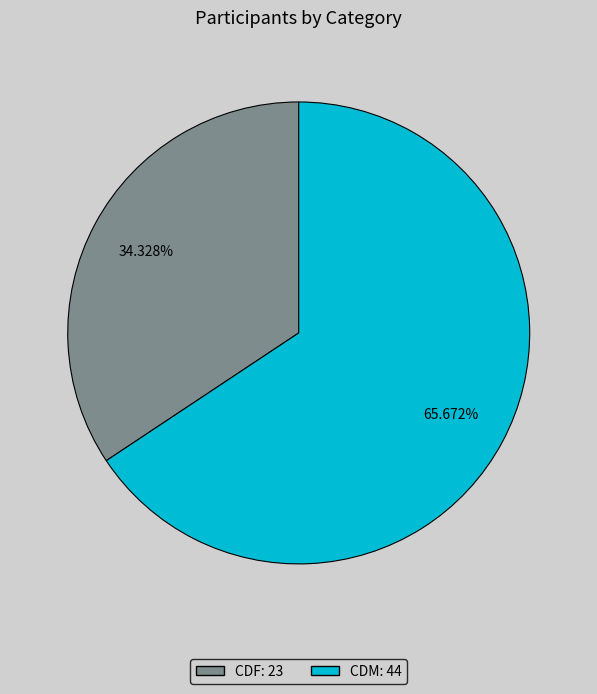

Rank the categories by value from lowest to highest.

CDF, CDM